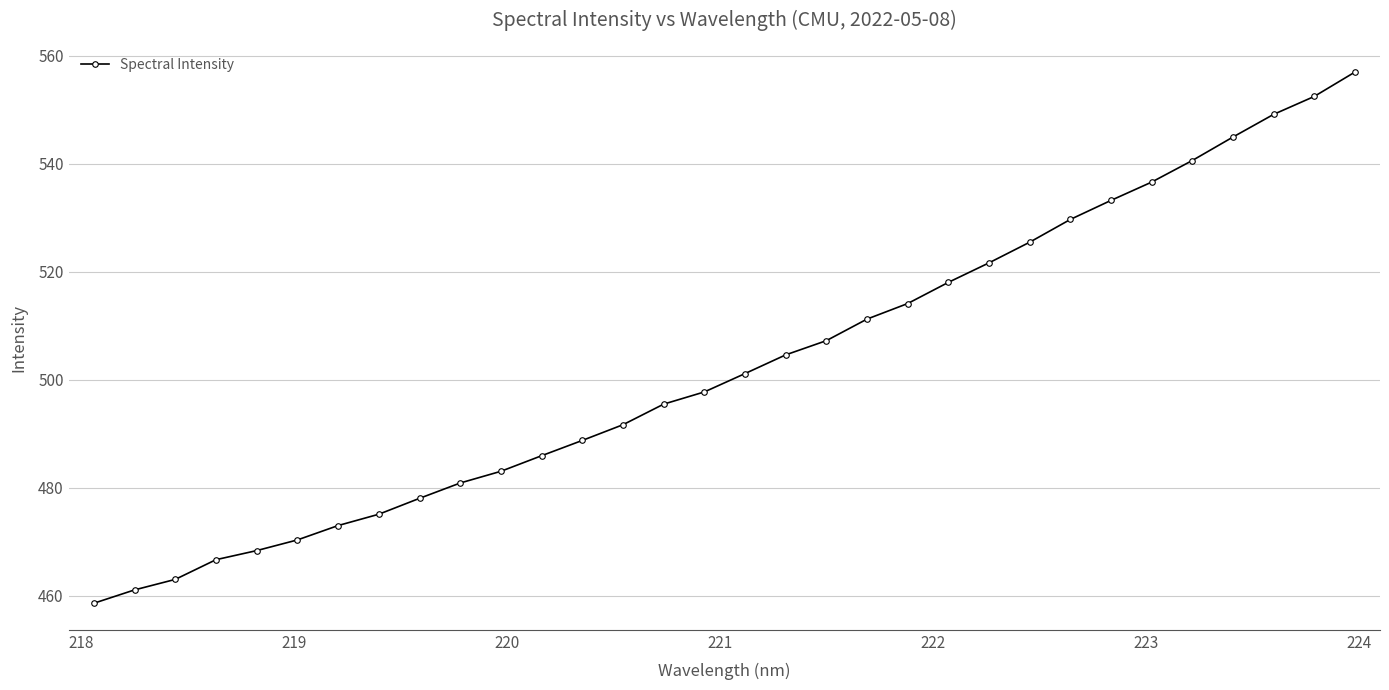

What is the greatest value displayed?

557.0